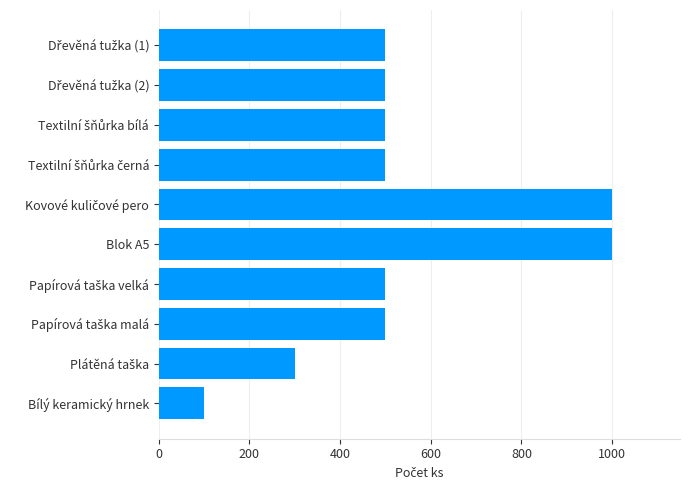

Reading top to bottom, what are all the values shown in this chart?

500	500	500	500	1000	1000	500	500	300	100